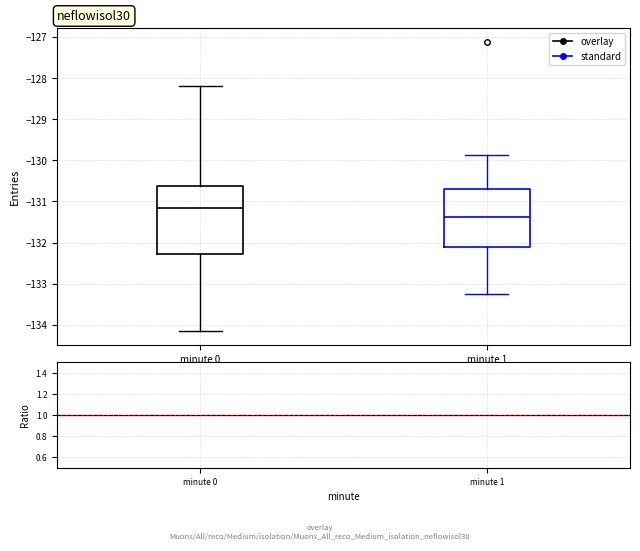

Reading left to right, transcribe this box plot: for each box, give where its median line is, the range the box spans, and where its two whiskers end, as read against the y-axis. The values are not printed on the chart, so give them approximately, as read against the axis.

minute 0: median -131.2, box -132.3 to -130.6, whiskers -134.1 to -128.2
minute 1: median -131.4, box -132.1 to -130.7, whiskers -133.3 to -129.9